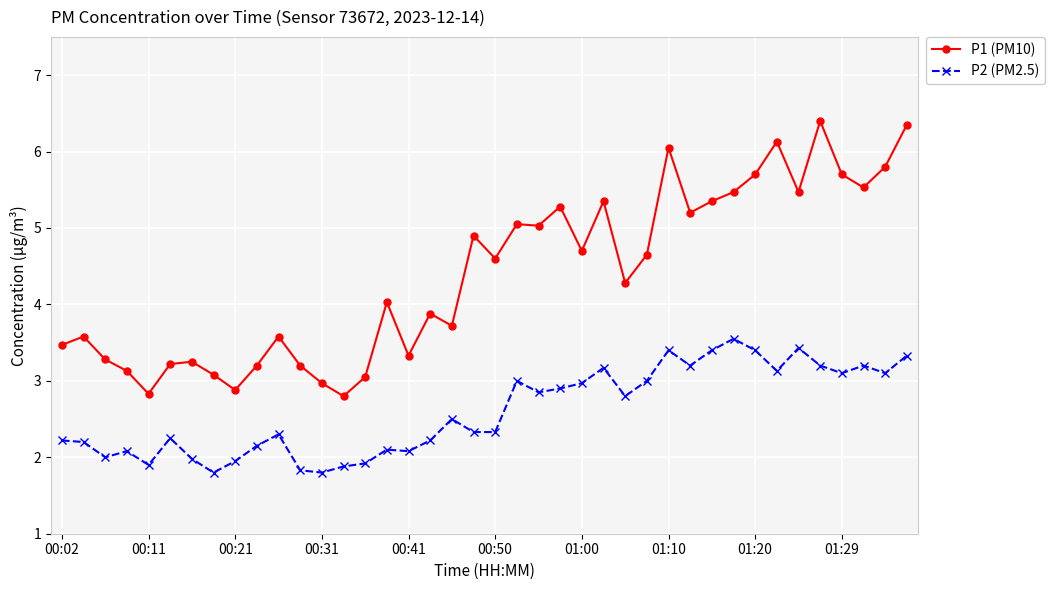

Which series has the largest total across all categories?

P1 (PM10)